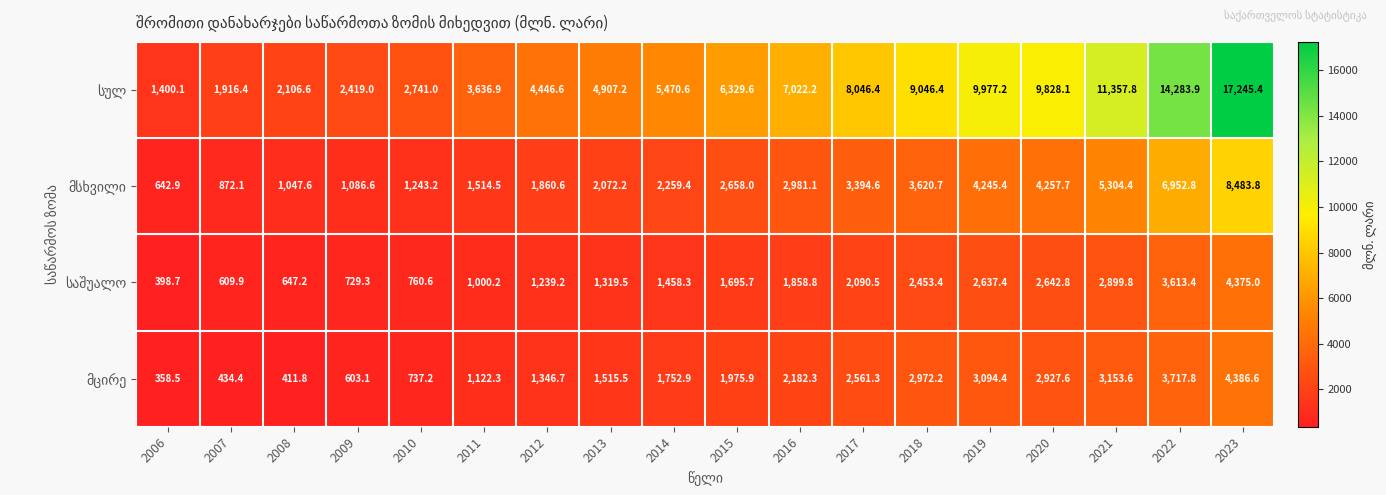

At which category is the sum across all series the highest?

2023